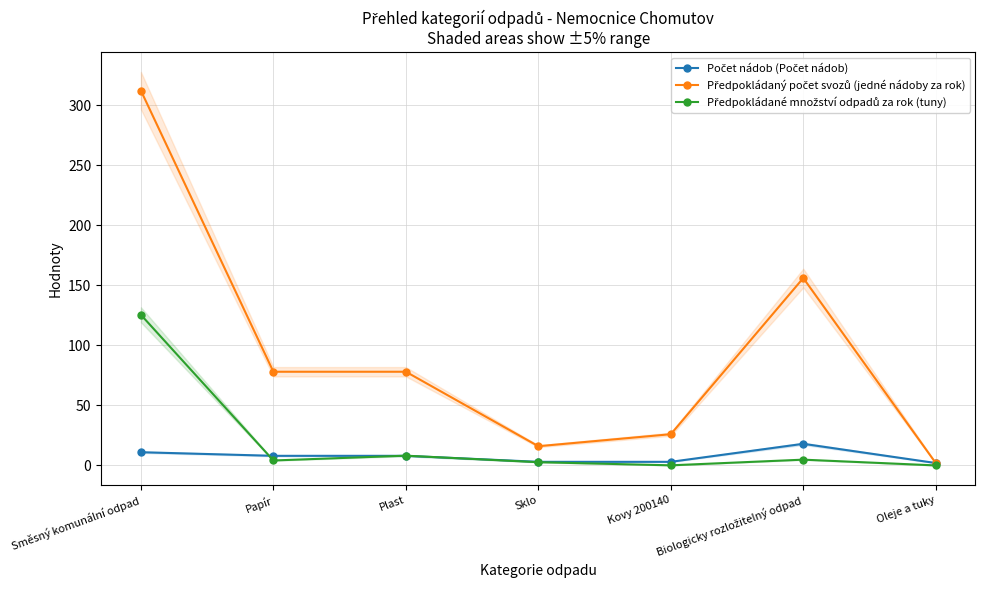

How many distinct data groups are displayed?

3